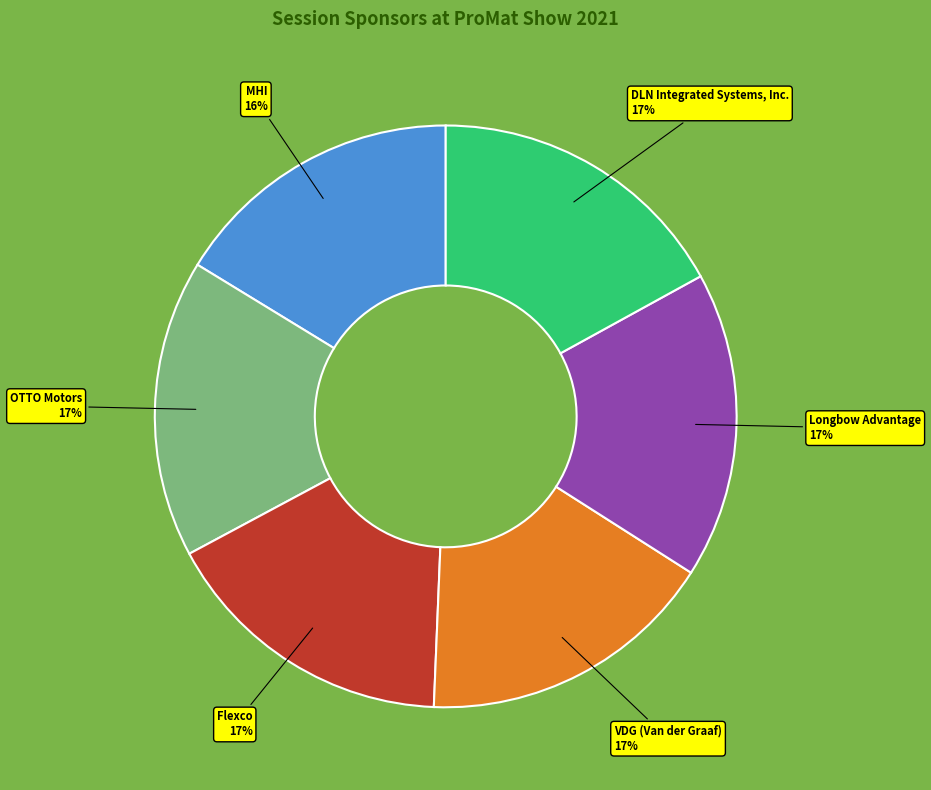

To the nearest percent, what is the difference between the largest and smallest slice percentages?

1%